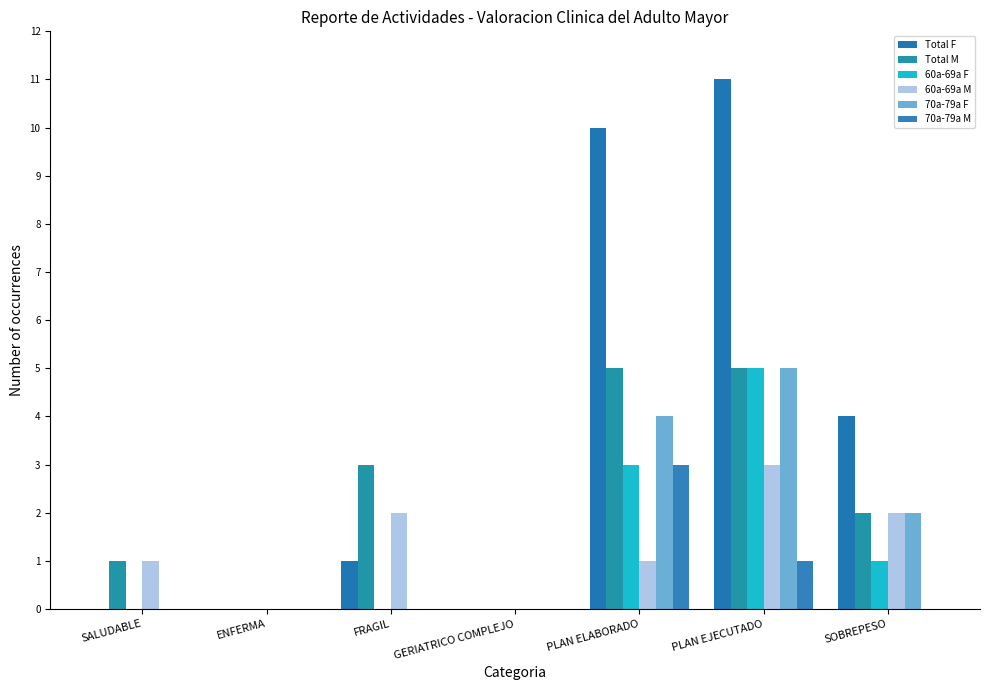

Are the bars horizontal?

No